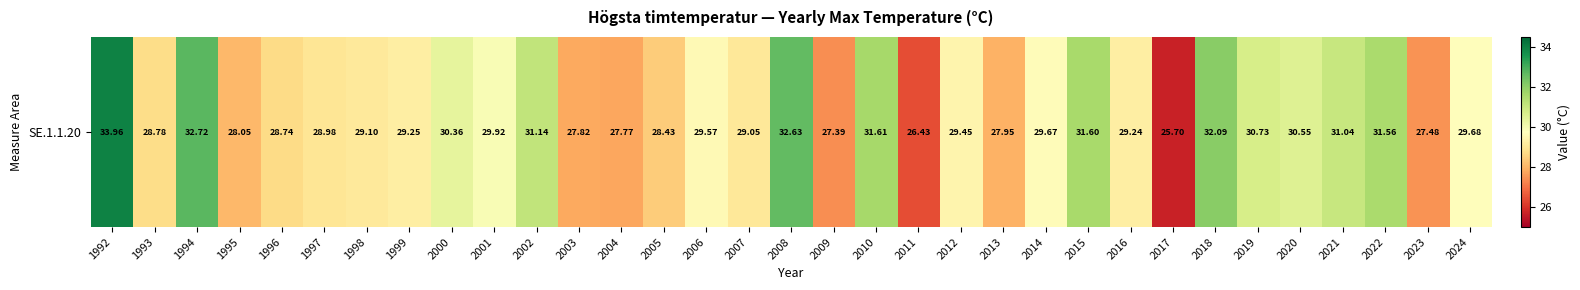

What is the minimum value shown in the chart?

25.7